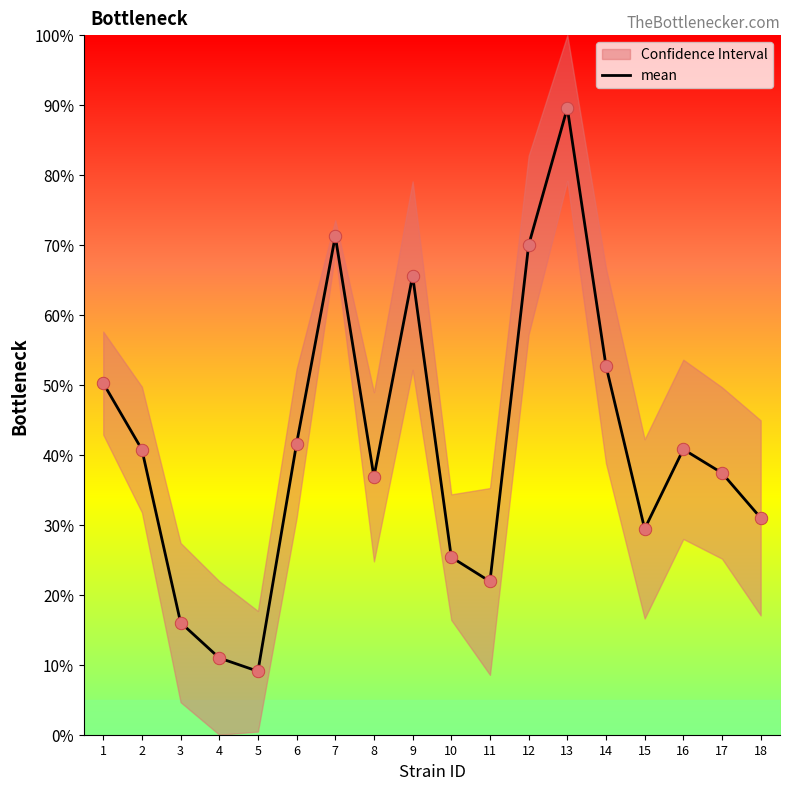

Between 7 and 1, which is larger?

7